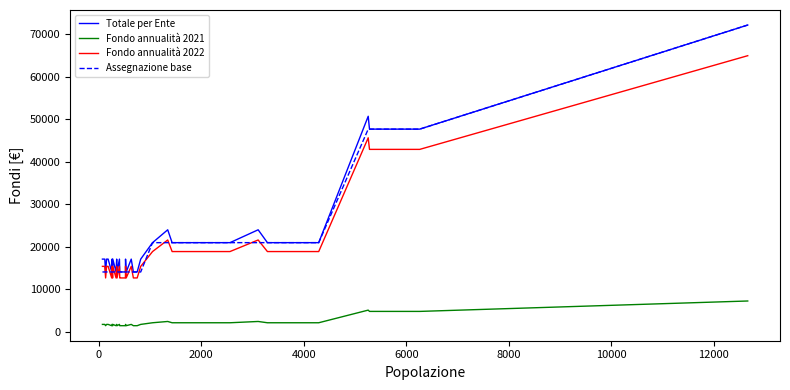

True or false: Fondo annualità 2021 and Totale per Ente intersect in this chart.

False